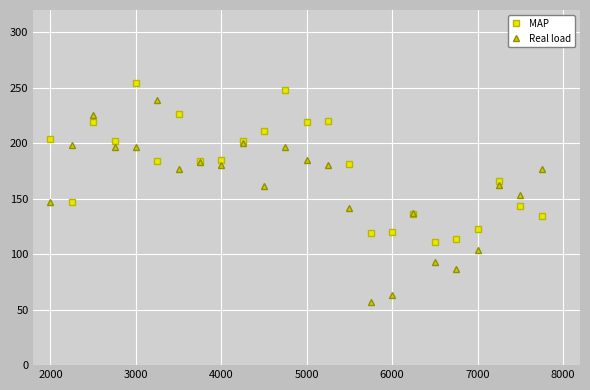

Which series has the widest spread of values?

Real load